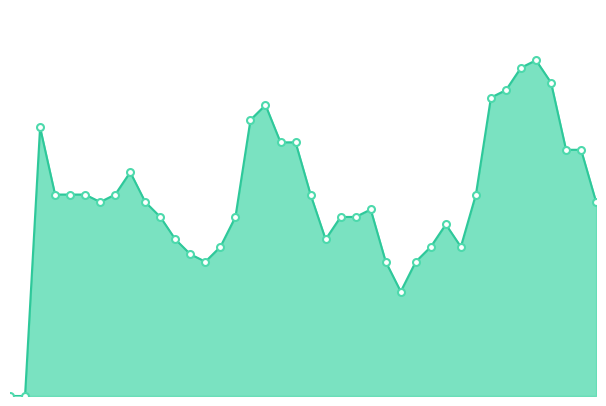

List the labels in order of value, smallest first.

0, 1, 26, 13, 25, 27, 12, 14, 28, 30, 11, 21, 29, 10, 15, 22, 23, 24, 6, 9, 39, 3, 4, 5, 7, 20, 31, 8, 37, 38, 18, 19, 2, 16, 17, 32, 33, 36, 34, 35